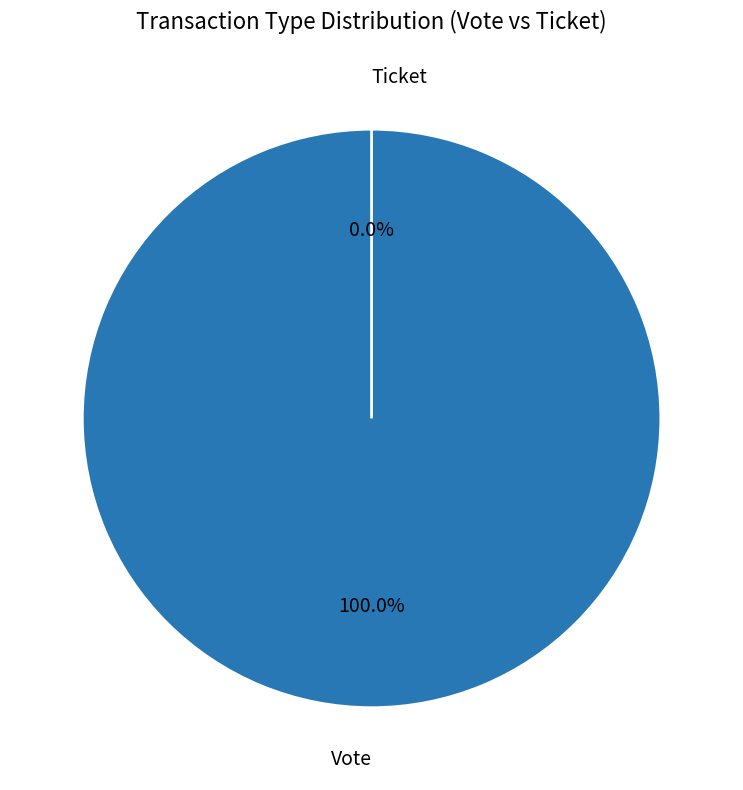

The Ticket slice represents 0% of the pie. True or false?

True